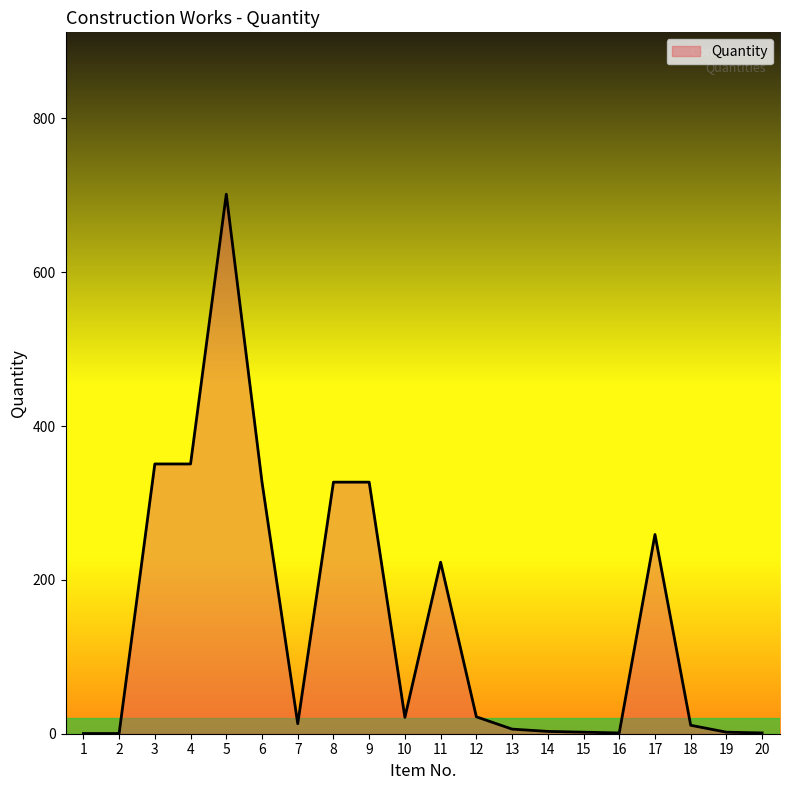

What is the difference between the maximum and minimum values?

701.1